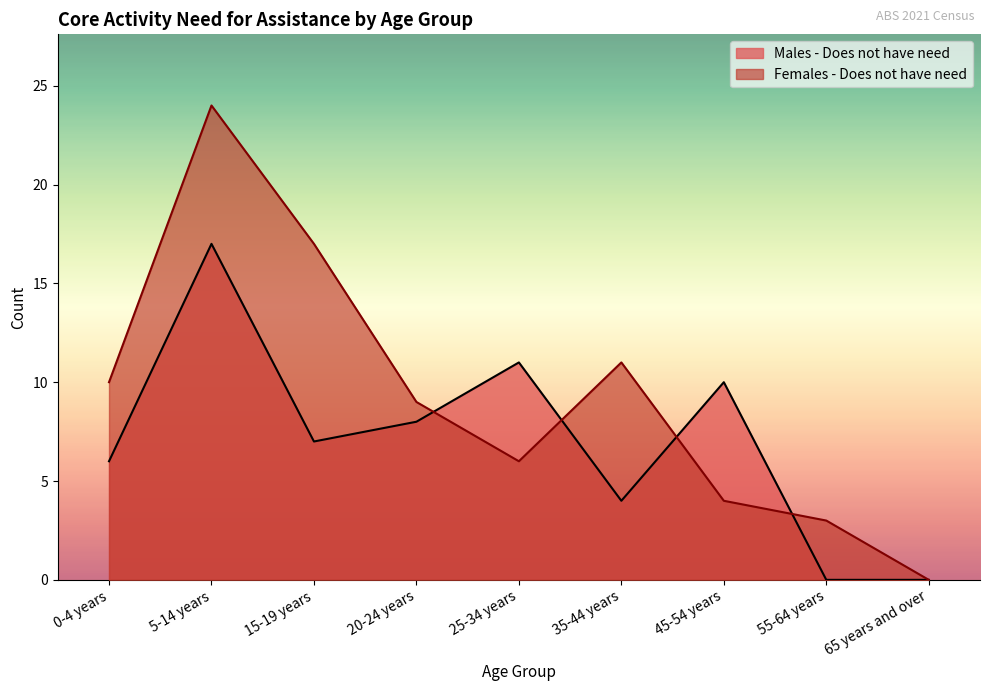

Between which two adjacent categories do Males - Does not have need and Females - Does not have need first intersect?

20-24 years and 25-34 years